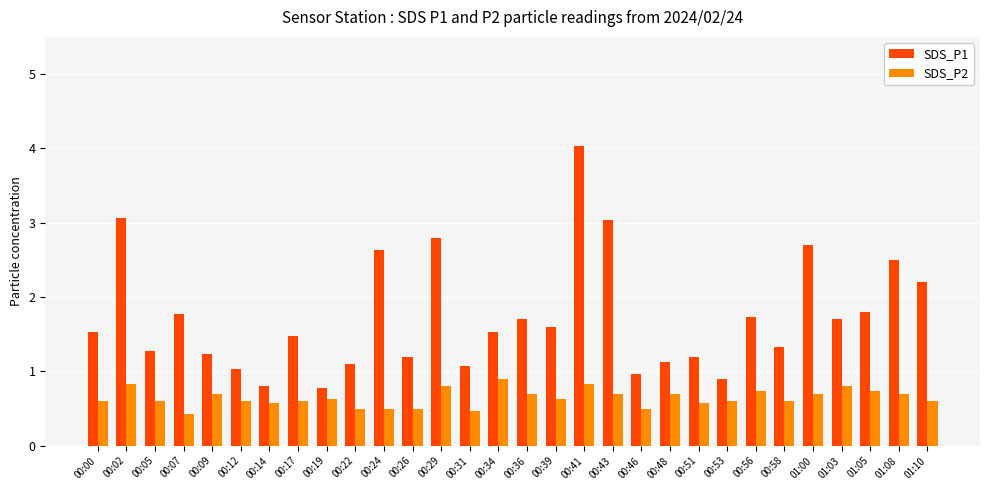

What is the difference between the SDS_P1 values at 00:31 and 00:09?

0.2